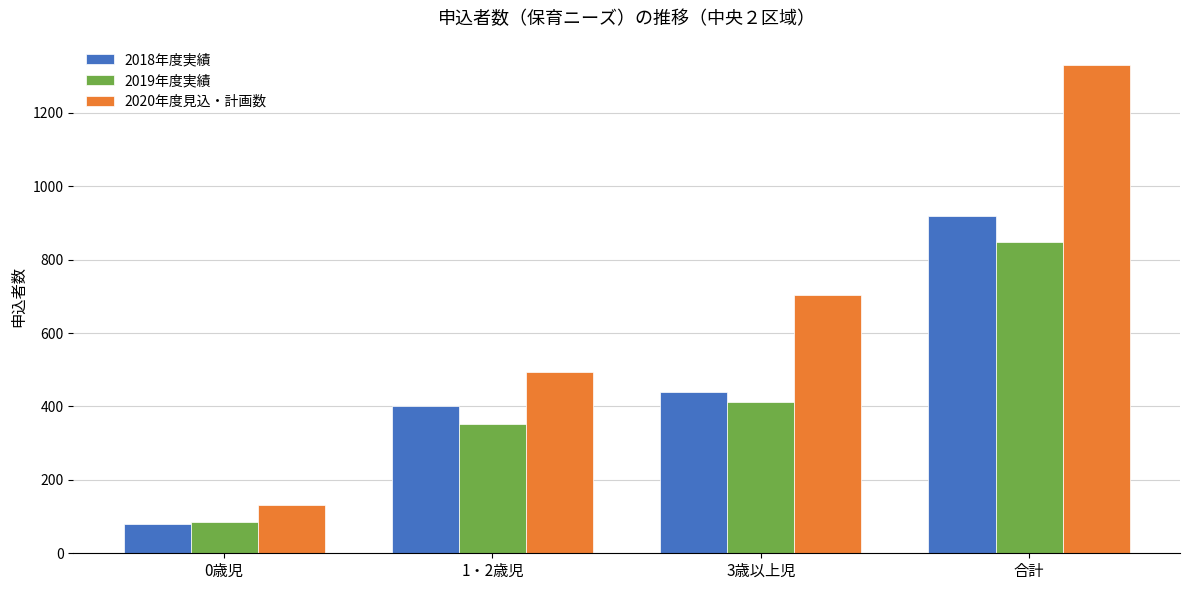

What is the difference between the highest and lowest values at 1・2歳児?

144